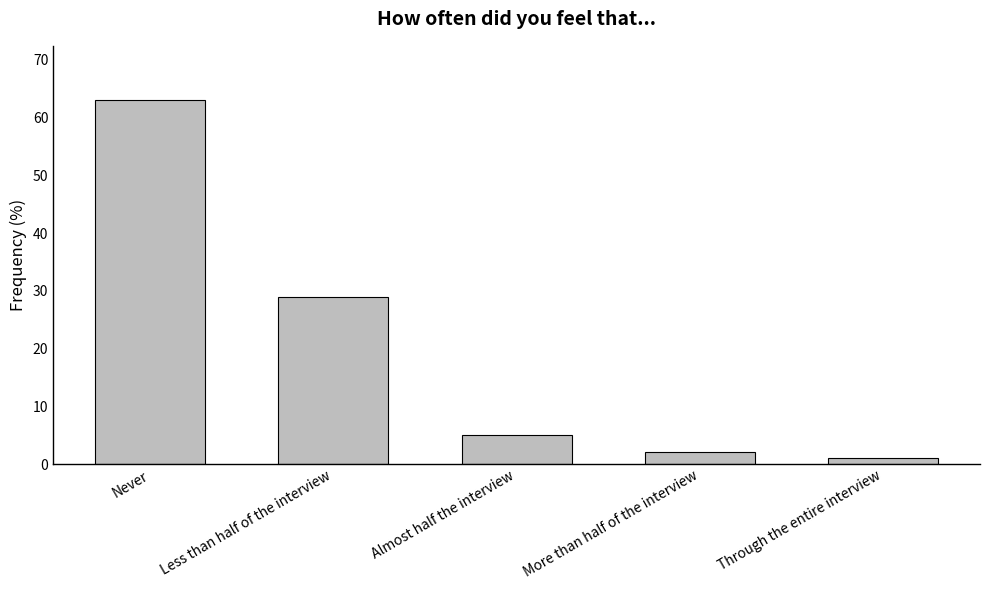

How many distinct data groups are displayed?

1